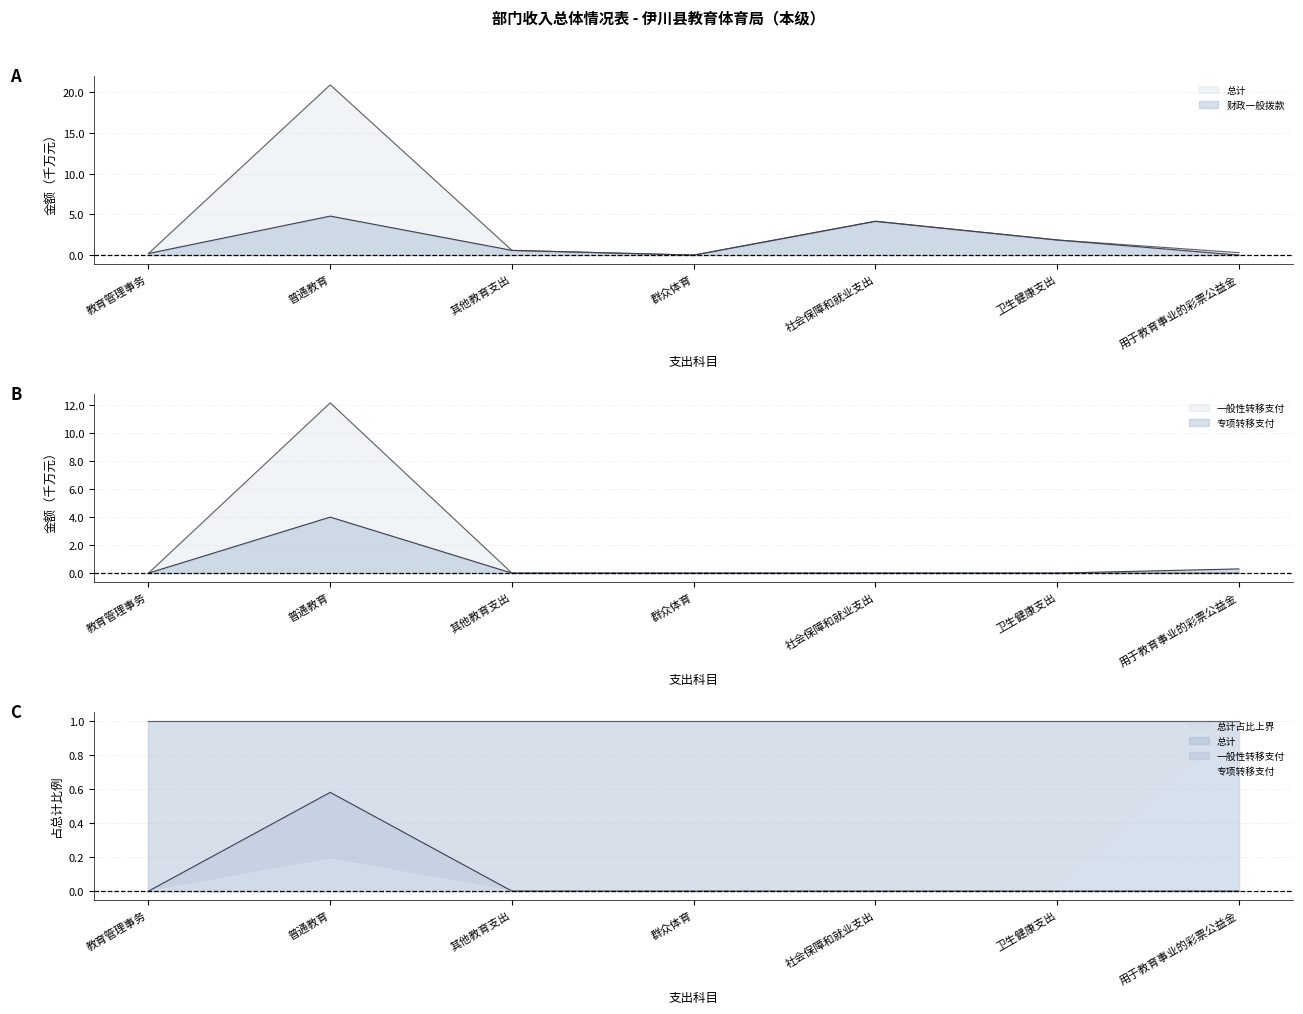

In 财政一般拨款, how many points are higher than both neighbors (excluding endpoints)?

2